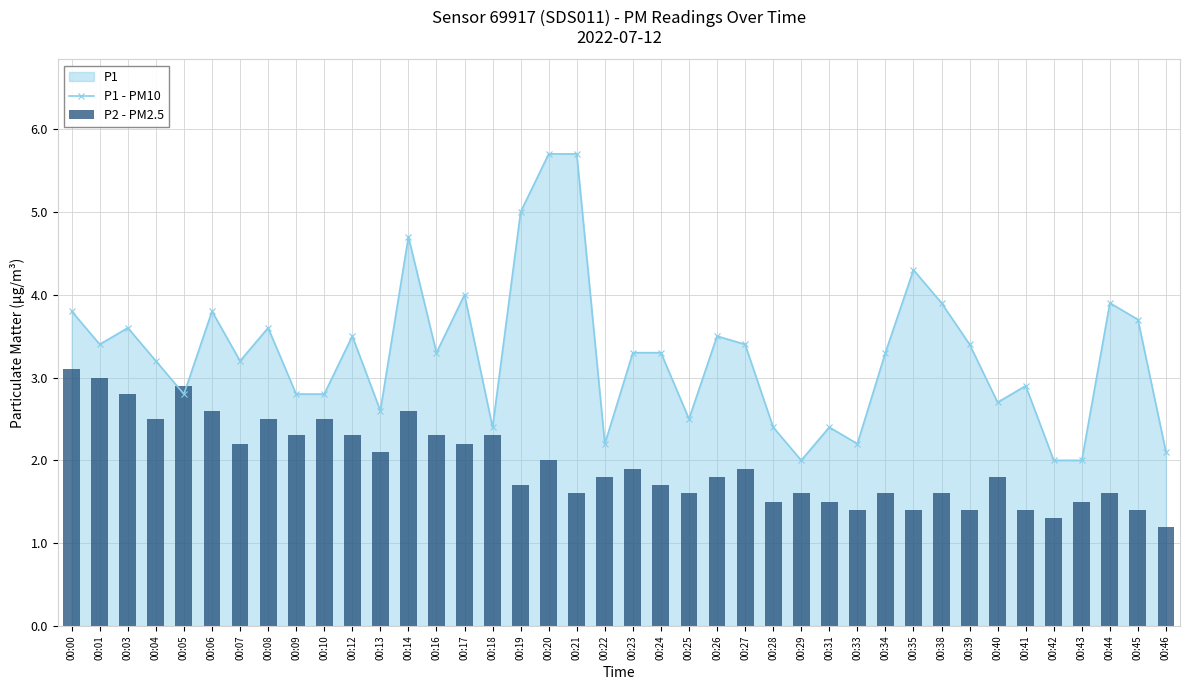

Is it true that P1 - PM10 equals 2.5 at 00:25?

True